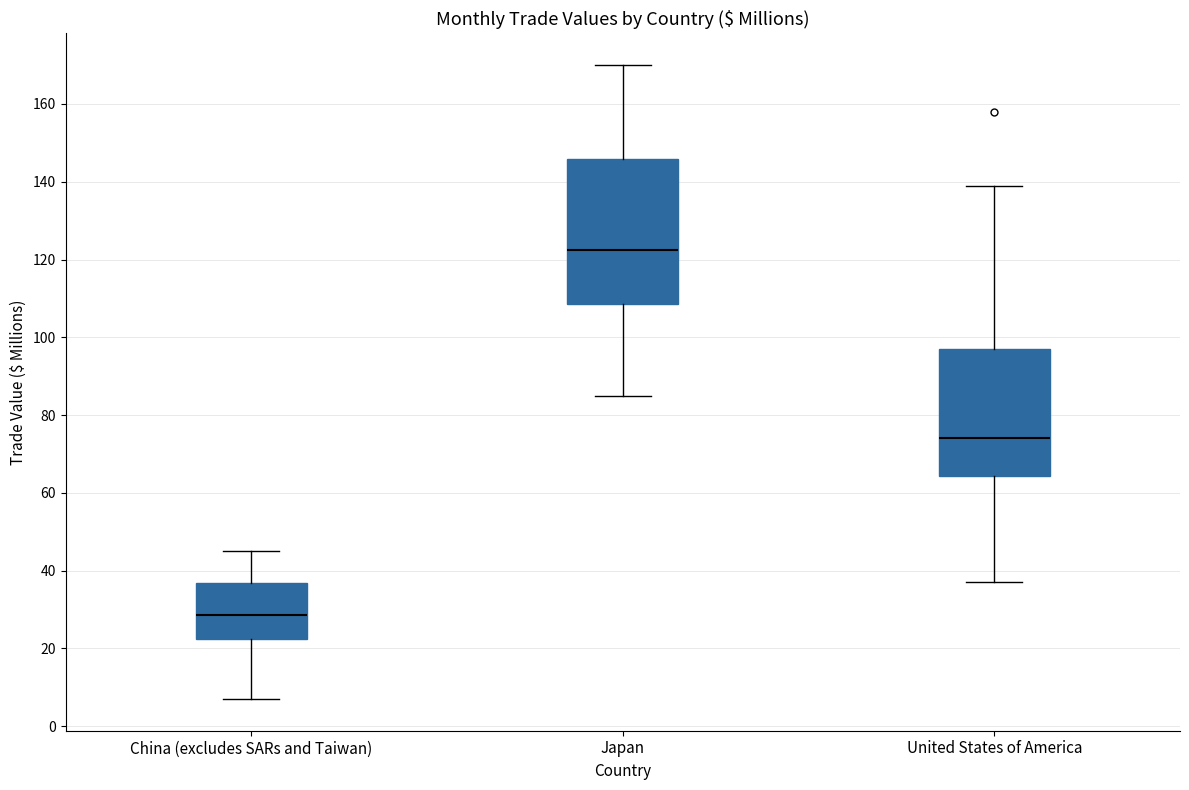

Which box's median line is the lowest?

China (excludes SARs and Taiwan)